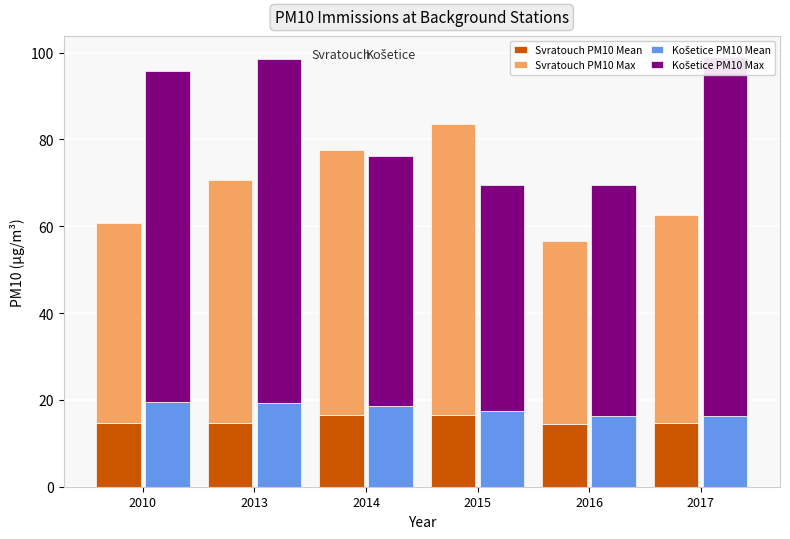

What is the sum of all Svratouch PM10 Max values?

319.9